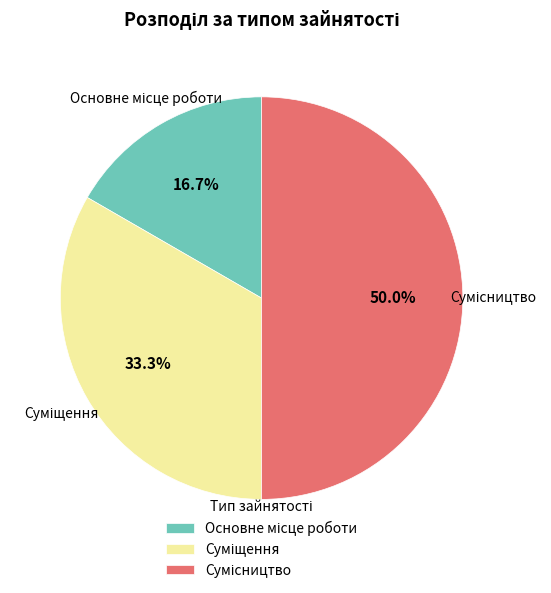

How many slices are in this pie chart?

3